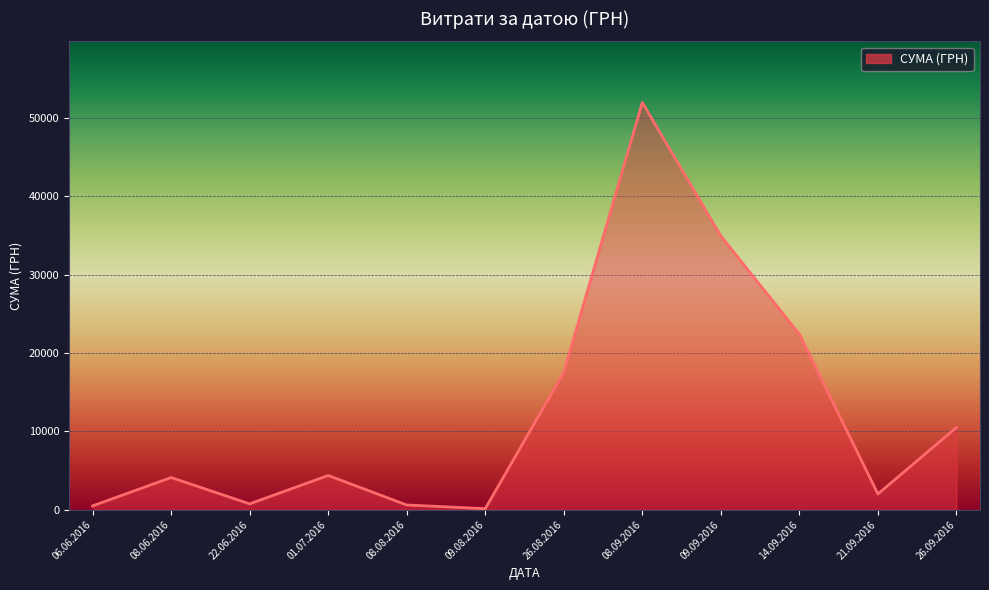

What is the greatest value displayed?

51980.0